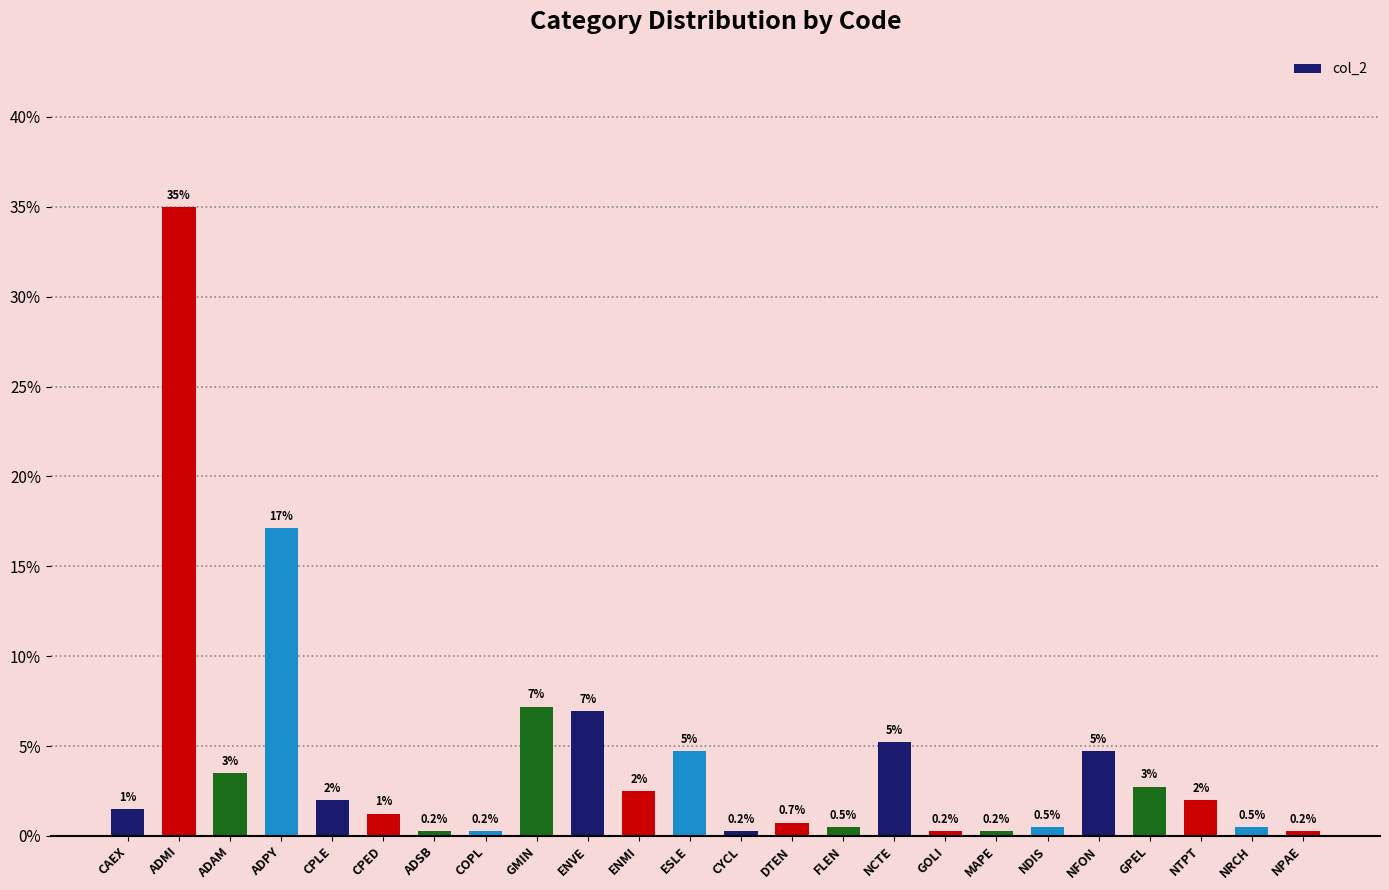

How many categories are shown in the chart?

24